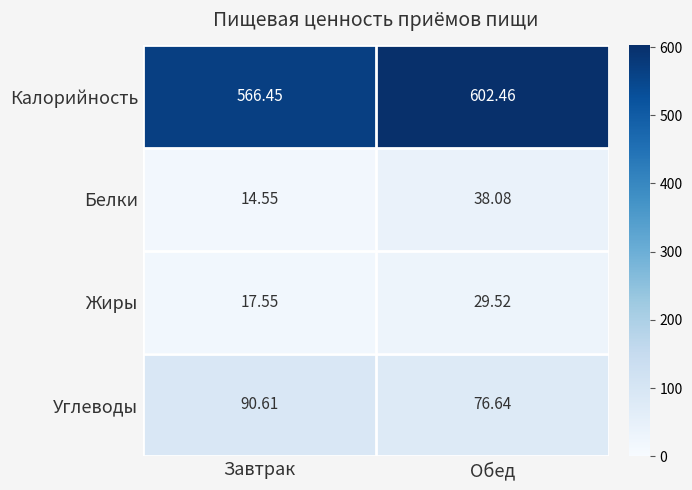

What is the smallest value displayed?

14.6